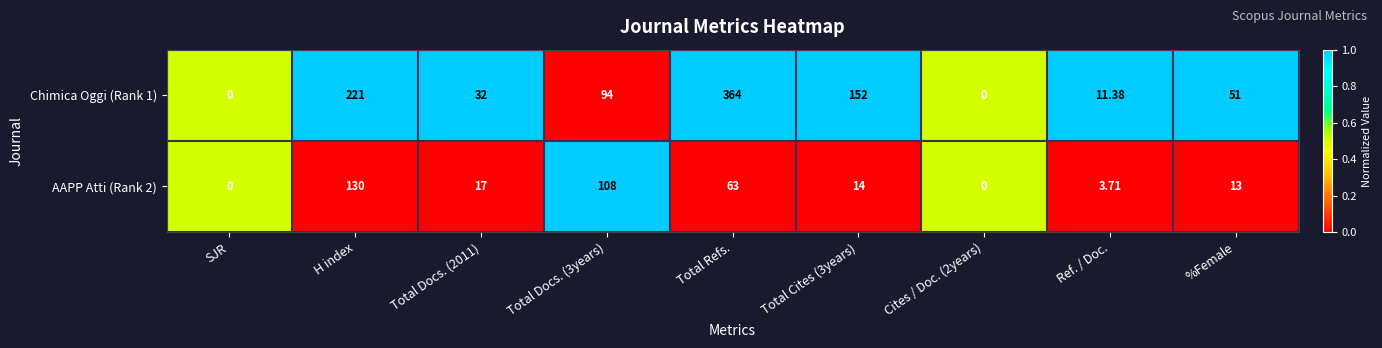

Is the value of Chimica Oggi (Rank 1) at Total Refs. greater than the value of AAPP Atti (Rank 2) at %Female?

Yes